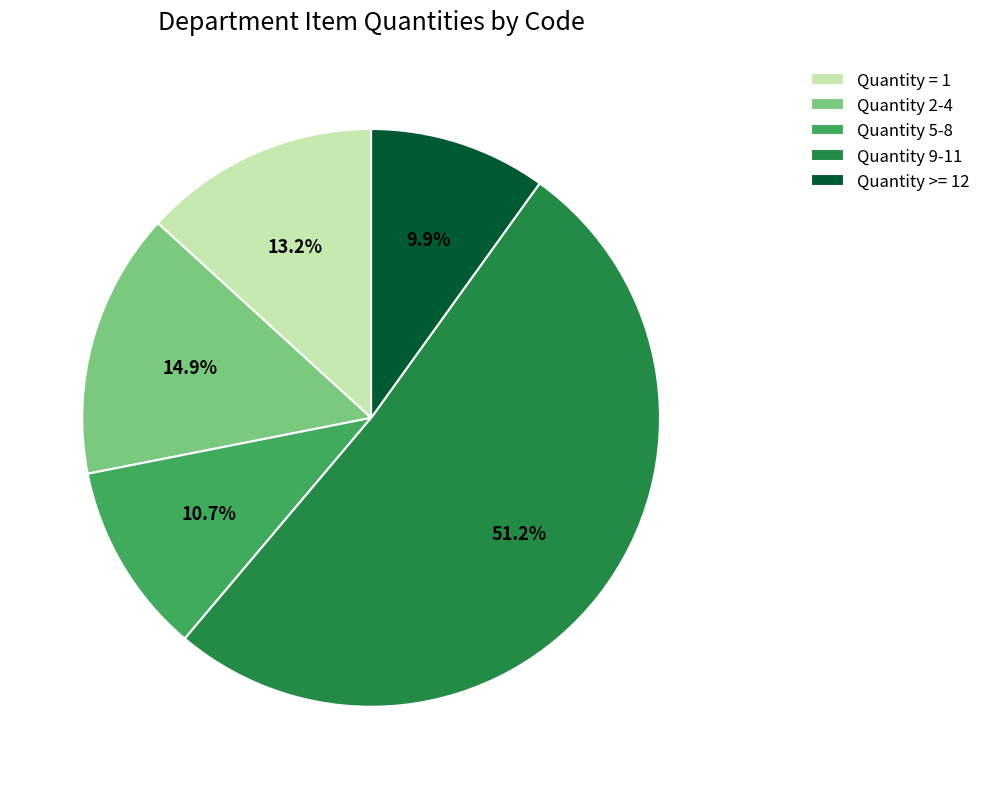

Does any single category account for the majority?

Yes